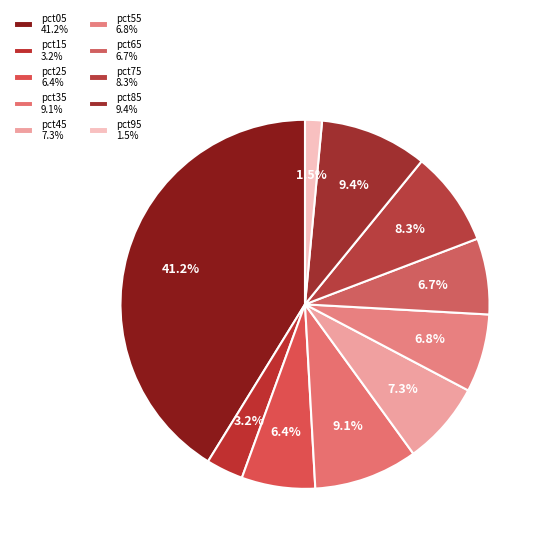

How many segments does this pie chart have?

10